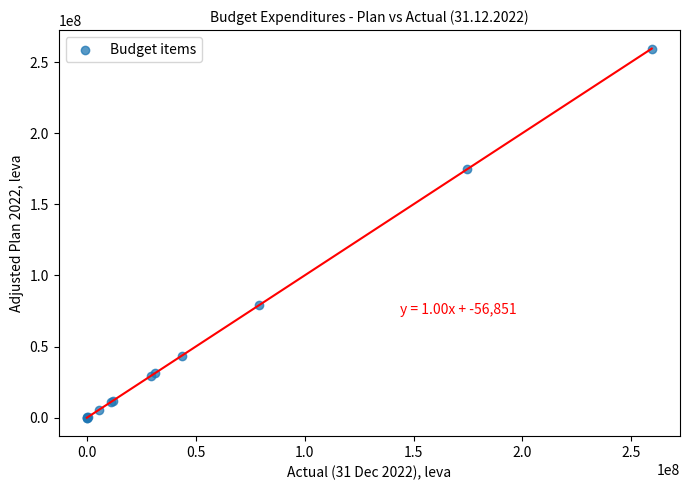

What Y value in the scatter plot is closest to 129798803?

174743459